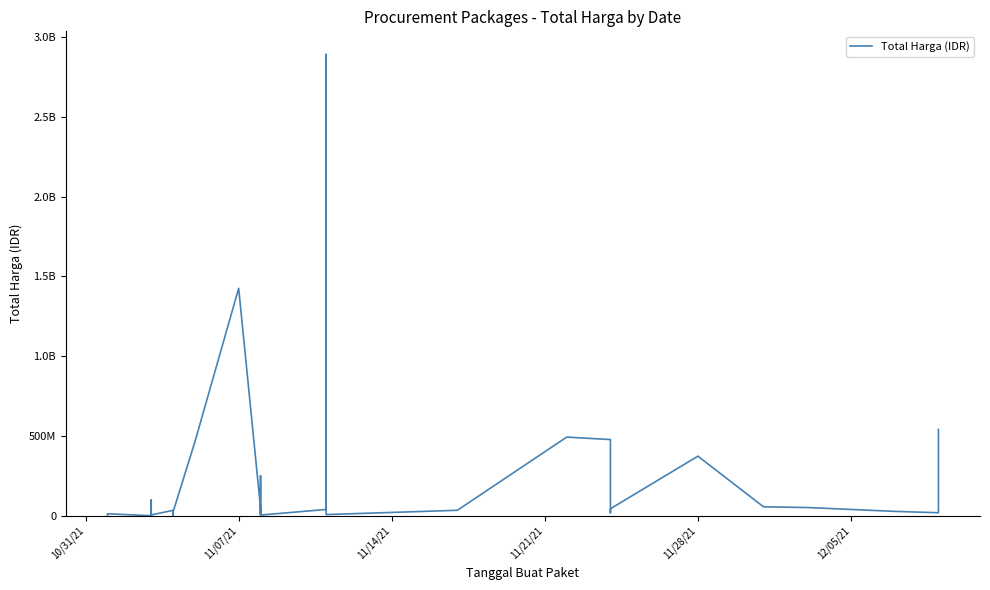

How many values exceed 27412000?

17